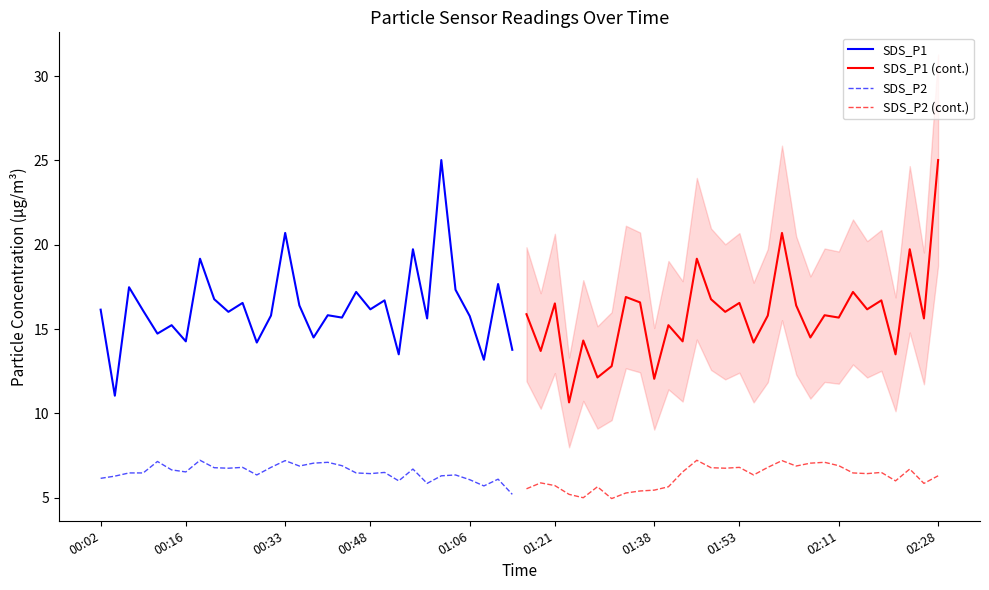

Reading right to left, transcribe all the data shown in this chart.

SDS_P1: 13.8	17.7	13.2	15.8	17.3	25.0	15.6	19.7	13.5	16.7	16.2	17.2	15.7	15.8	14.5	16.4	20.7	15.8	14.2	16.6	16.0	16.8	19.2	14.3	15.2	14.7	16.1	17.5	11.1	16.1
SDS_P1 (cont.): 25.0	15.6	19.7	13.5	16.7	16.2	17.2	15.7	15.8	14.5	16.4	20.7	15.8	14.2	16.6	16.0	16.8	19.2	14.3	15.2	12.1	16.6	16.9	12.8	12.1	14.3	10.7	16.5	13.7	15.9
SDS_P2: 5.2	6.1	5.7	6.1	6.3	6.3	5.8	6.7	6.0	6.5	6.4	6.5	6.9	7.1	7.0	6.9	7.2	6.8	6.3	6.8	6.8	6.8	7.2	6.5	6.7	7.2	6.5	6.5	6.3	6.2
SDS_P2 (cont.): 6.3	5.8	6.7	6.0	6.5	6.4	6.5	6.9	7.1	7.0	6.9	7.2	6.8	6.3	6.8	6.8	6.8	7.2	6.5	5.7	5.5	5.4	5.3	5.0	5.7	5.0	5.2	5.7	5.9	5.5